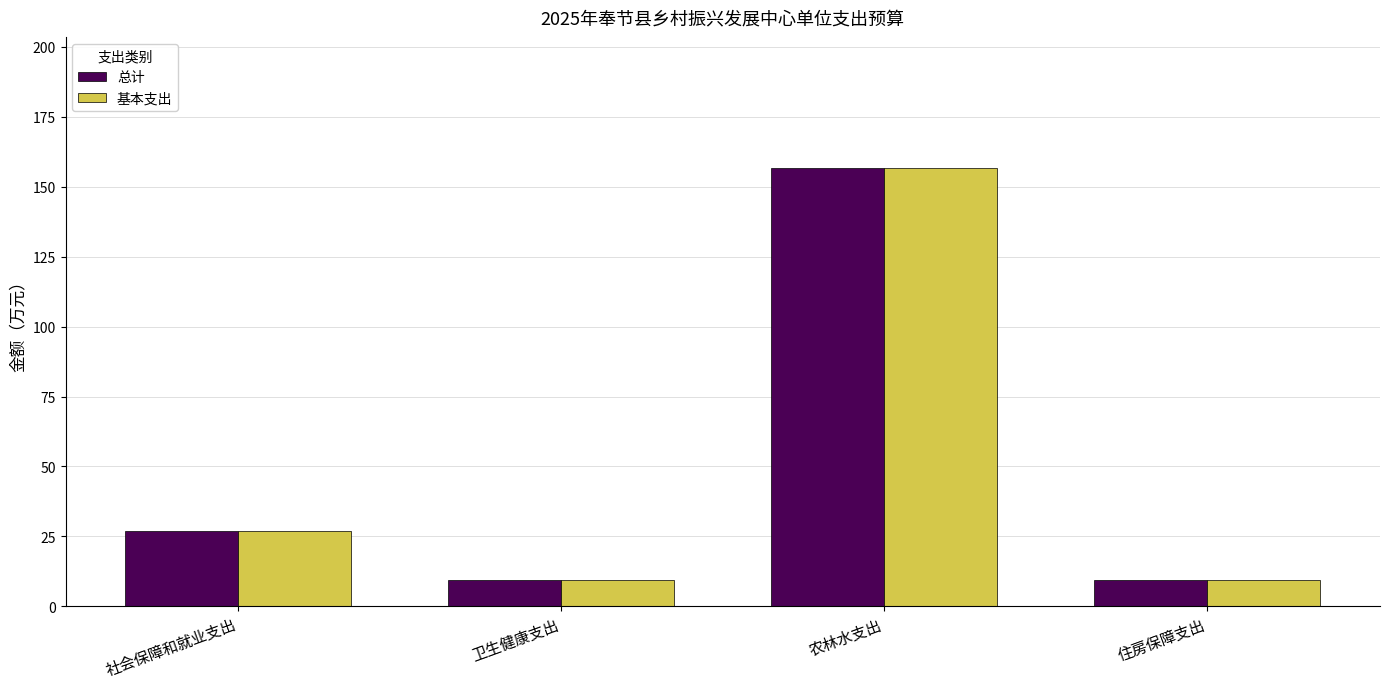

Where is 总计 nearest to the value 82?

社会保障和就业支出